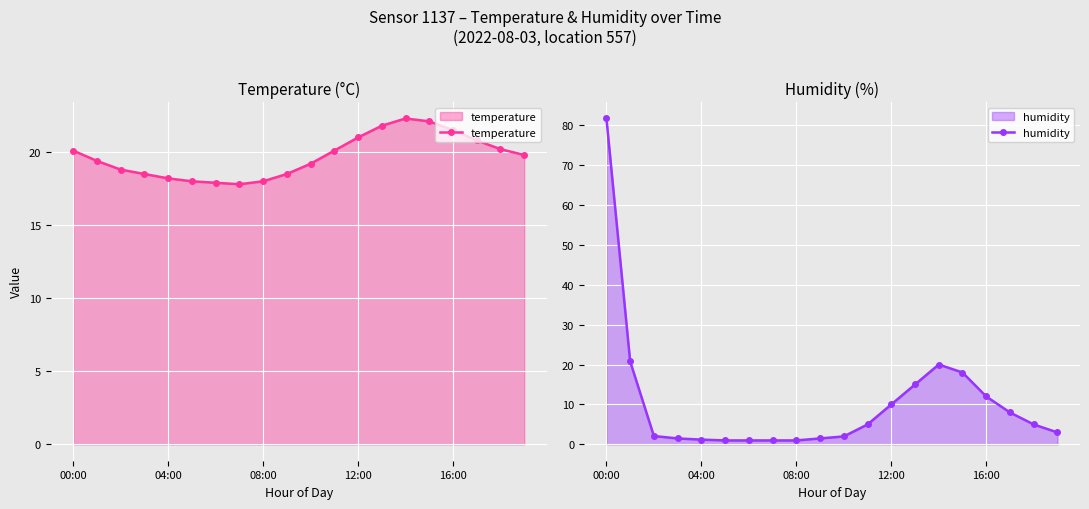

What is the sum of all temperature values?

394.0